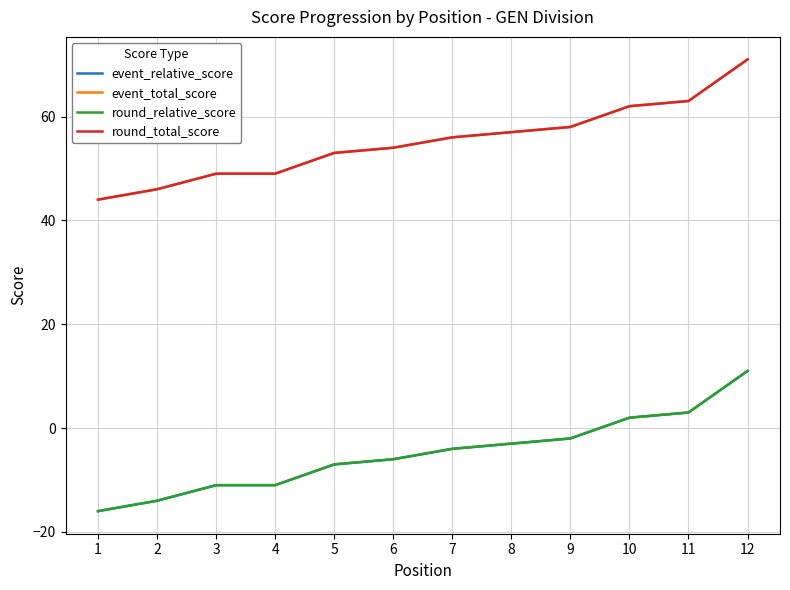

True or false: round_relative_score and event_relative_score cross at least once.

False